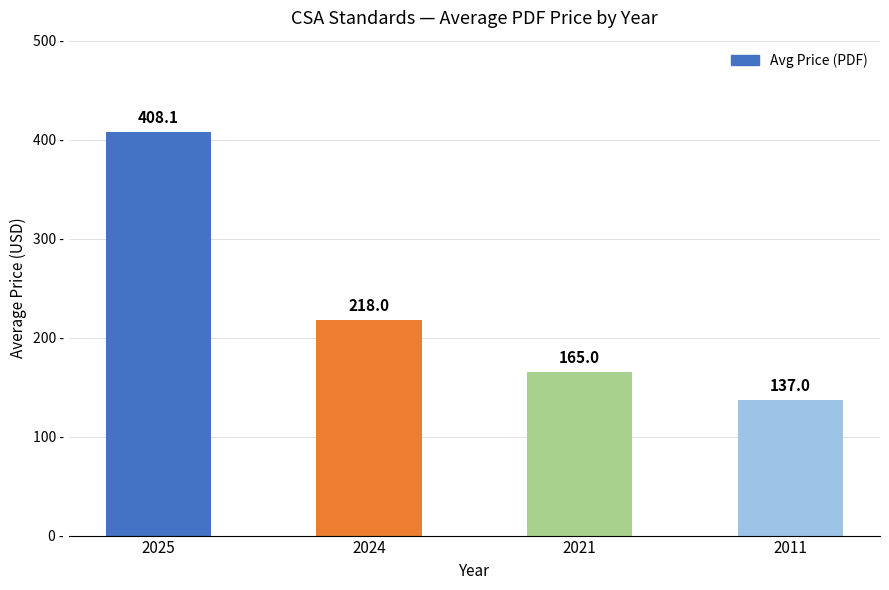

What is the sum of all values?

928.1